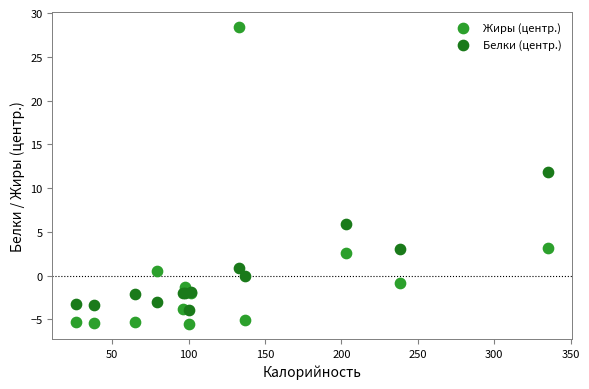

What is the X range (max minus min) for the scatter plot?

309.0